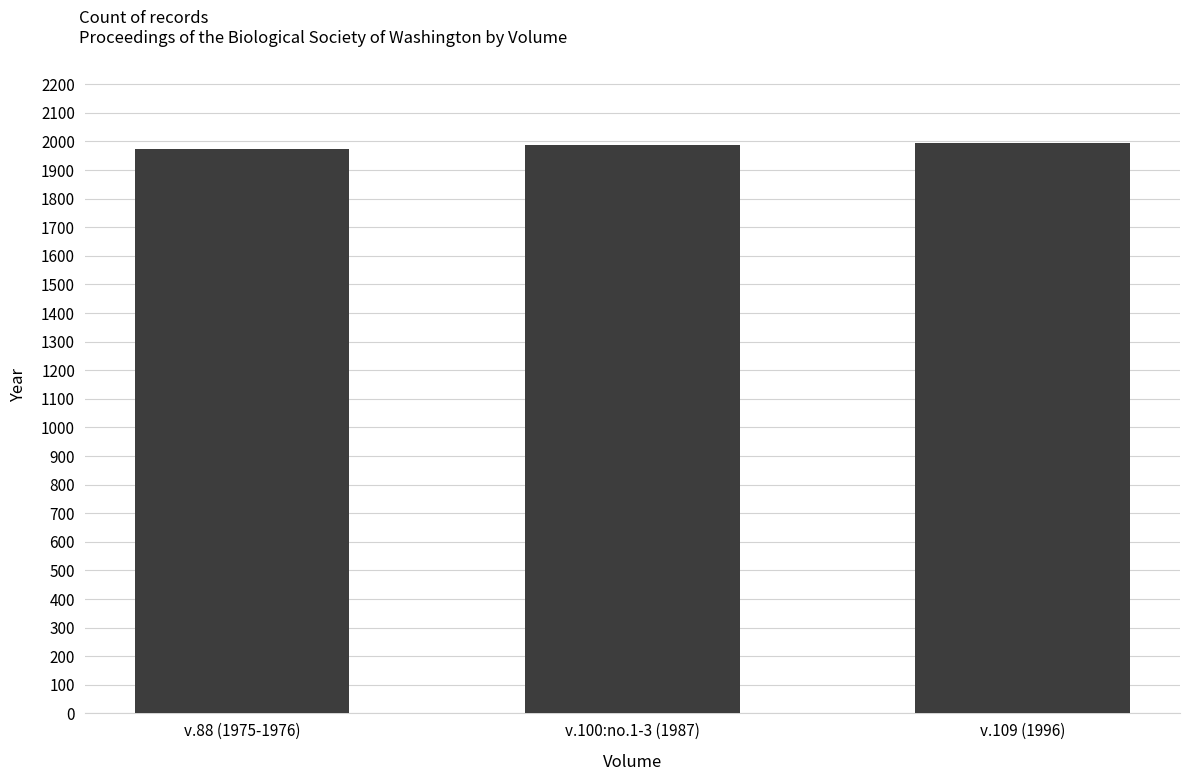

Does the chart contain stacked bars?

No